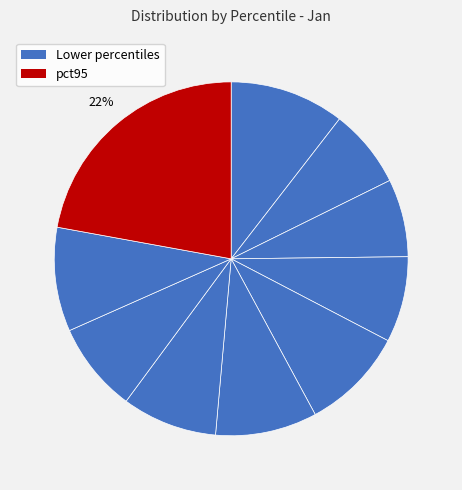

Count the number of slices in the pie.

10